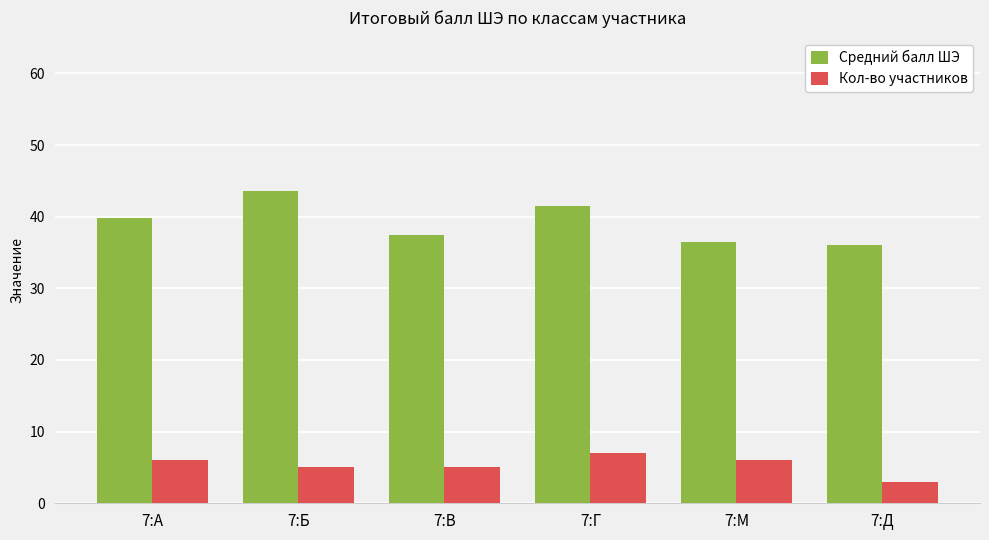

What is the difference between the maximum and second lowest values in the Кол-во участников series?

2.0